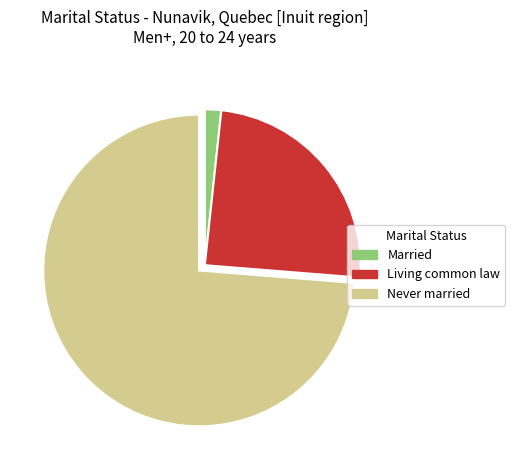

How many slices are in this pie chart?

3